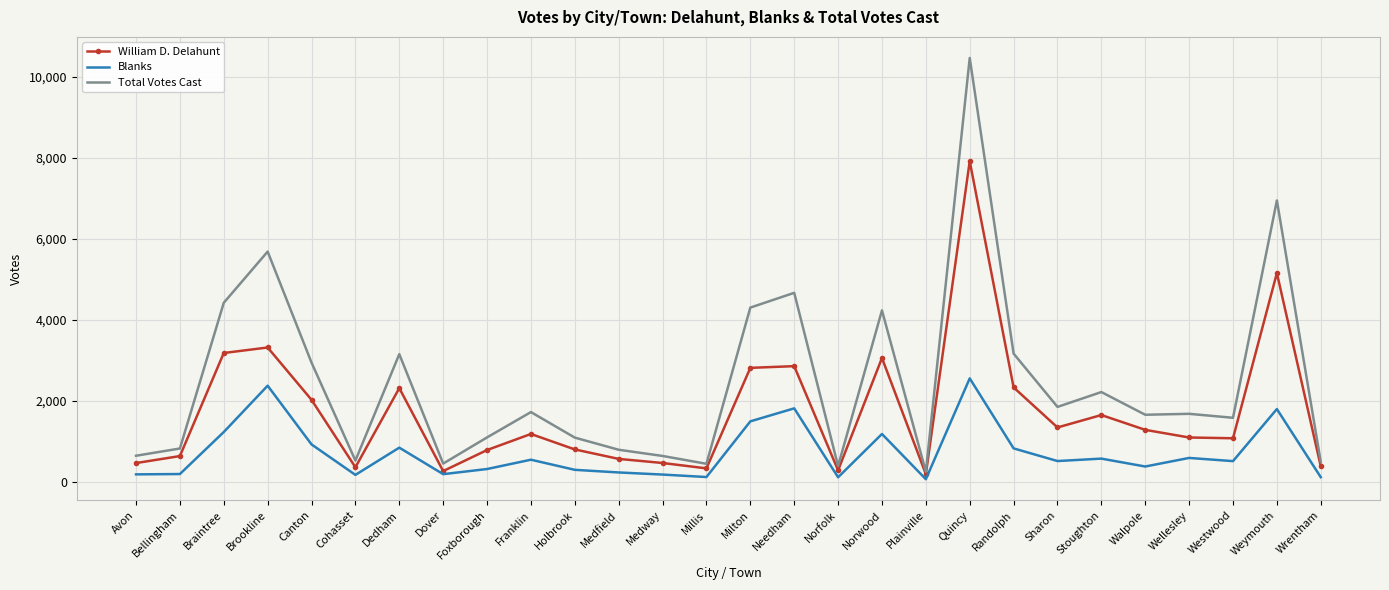

At which category is the sum across all series the highest?

Quincy